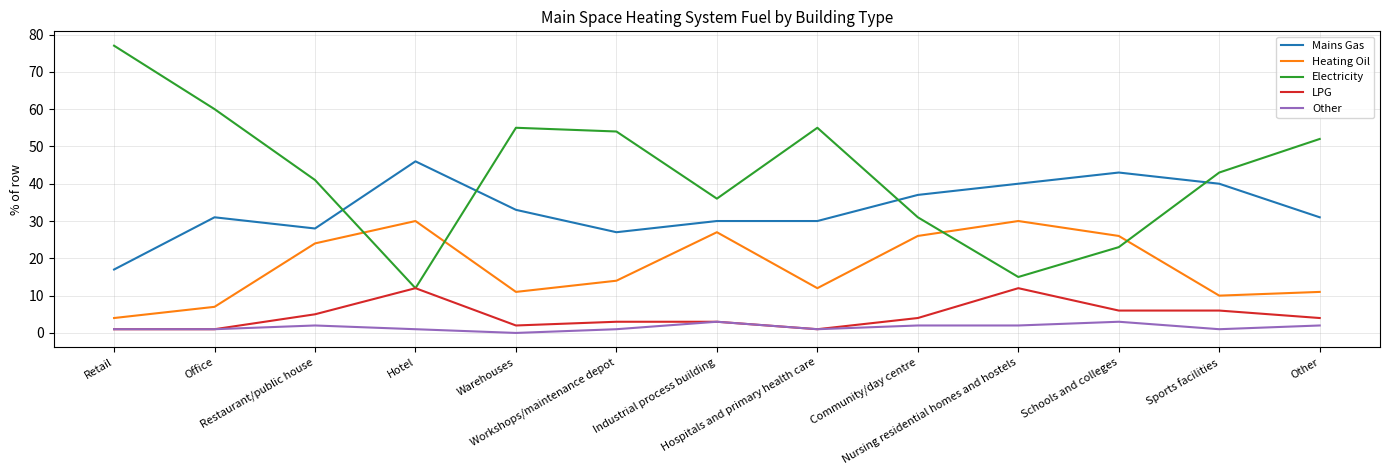

Which series has the widest spread of values?

Electricity